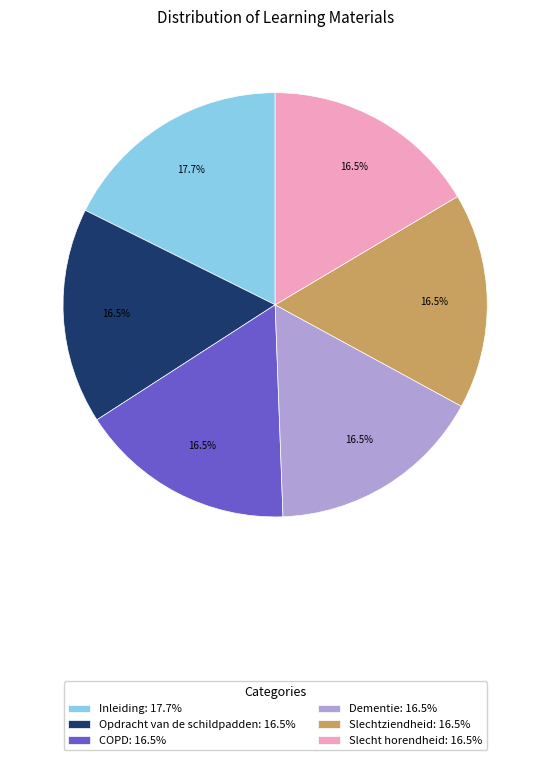

Is Slecht horendheid the majority of the pie?

No